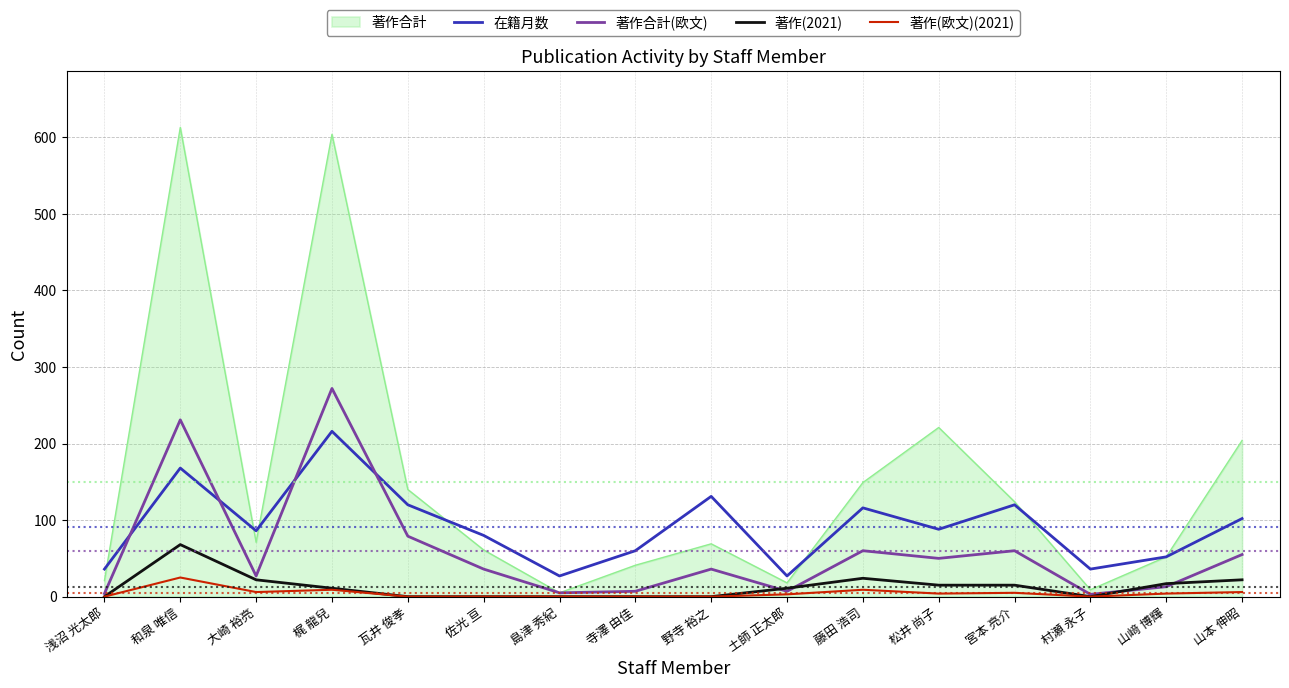

Does the chart have visible grid lines?

Yes